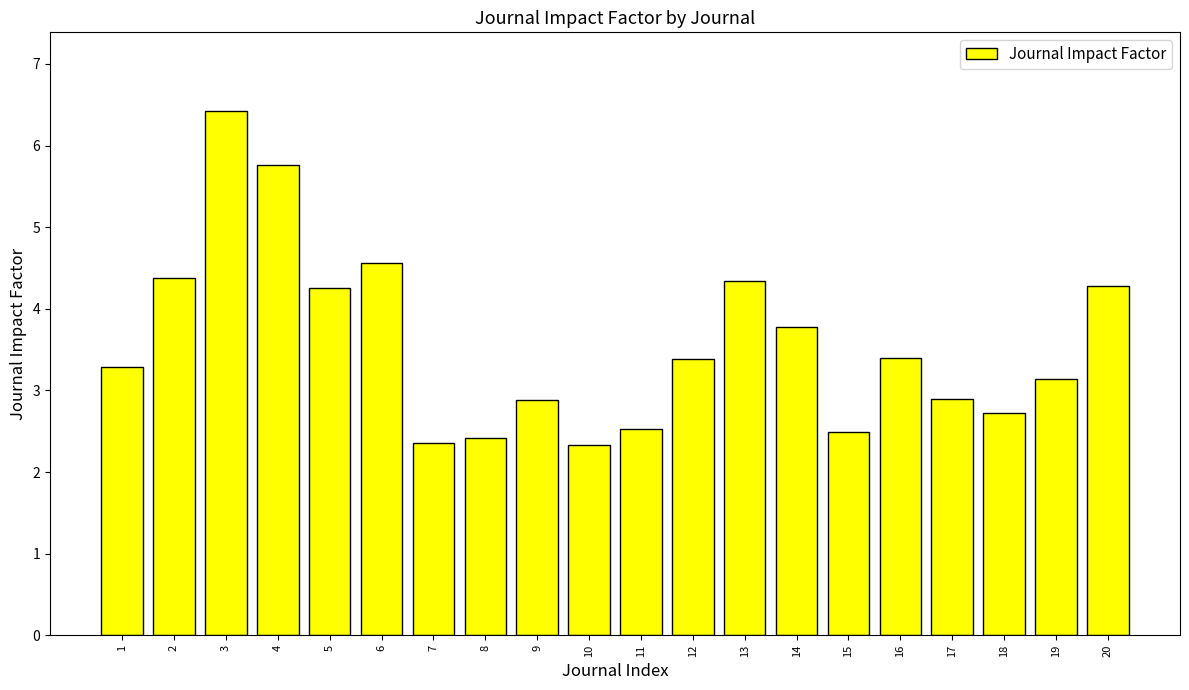

Reading right to left, list all the values displayed in this chart.

4.3	3.1	2.7	2.9	3.4	2.5	3.8	4.3	3.4	2.5	2.3	2.9	2.4	2.4	4.6	4.3	5.8	6.4	4.4	3.3